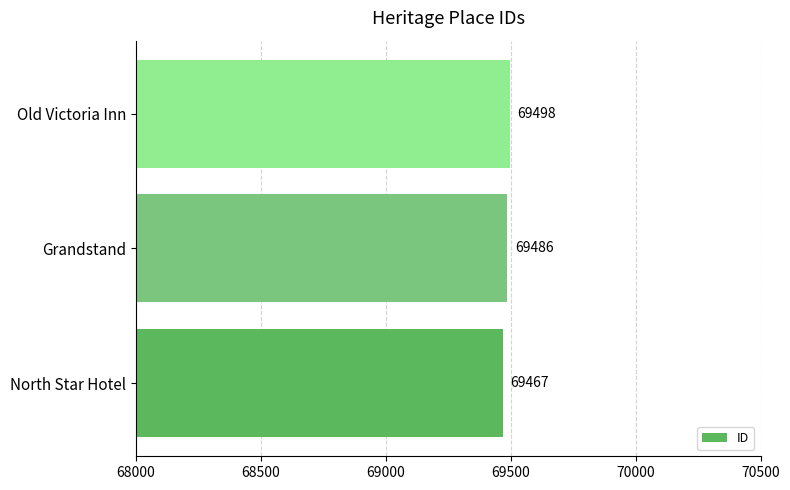

What is the sum of all values?

208451